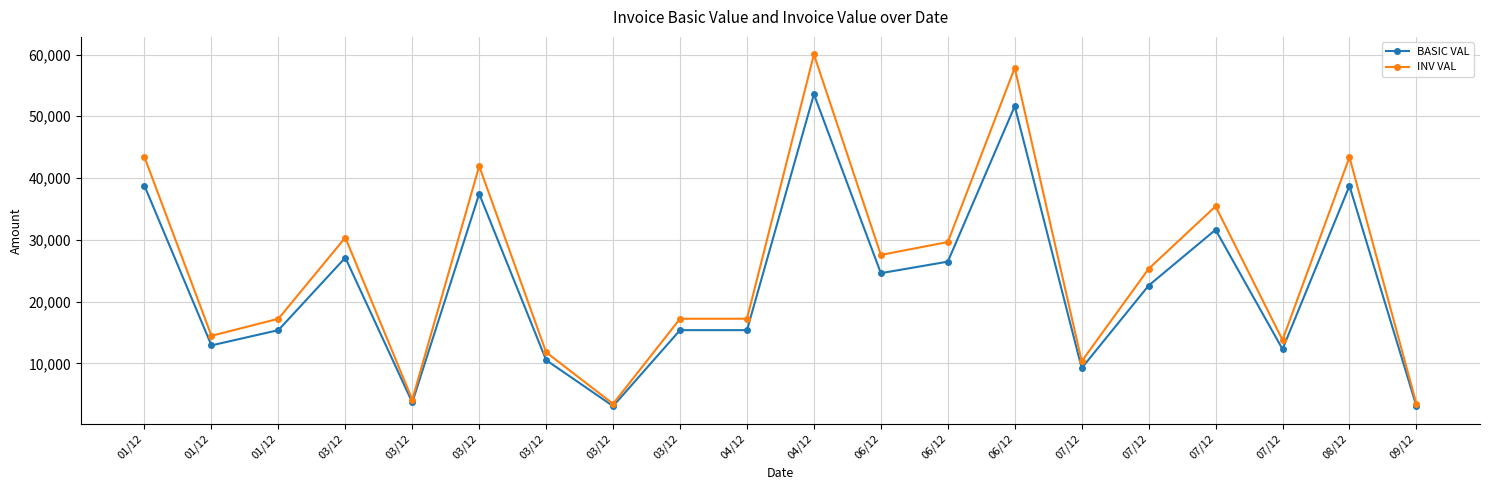

How many data points in INV VAL are less than 25303?

10